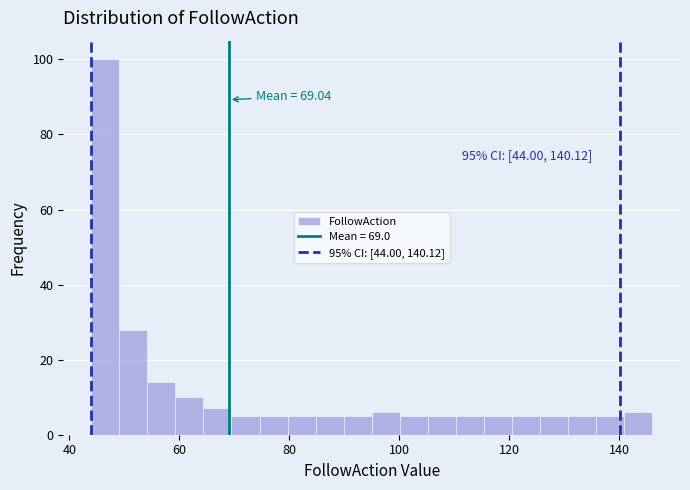

Read against the x-axis, roughly where is the centre of the tallest bar?

46